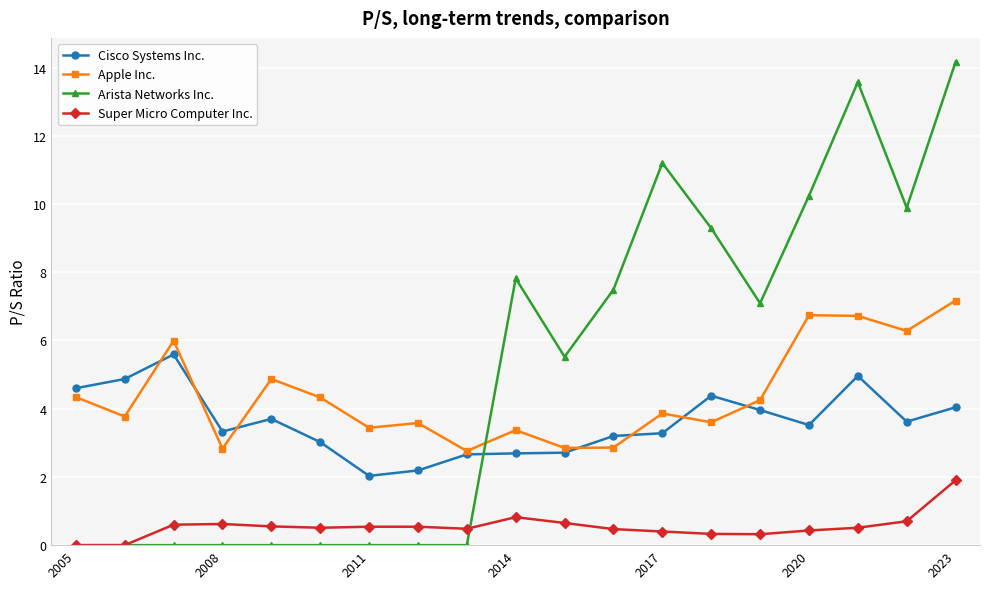

What is the lowest value of the Cisco Systems Inc. series?

2.0